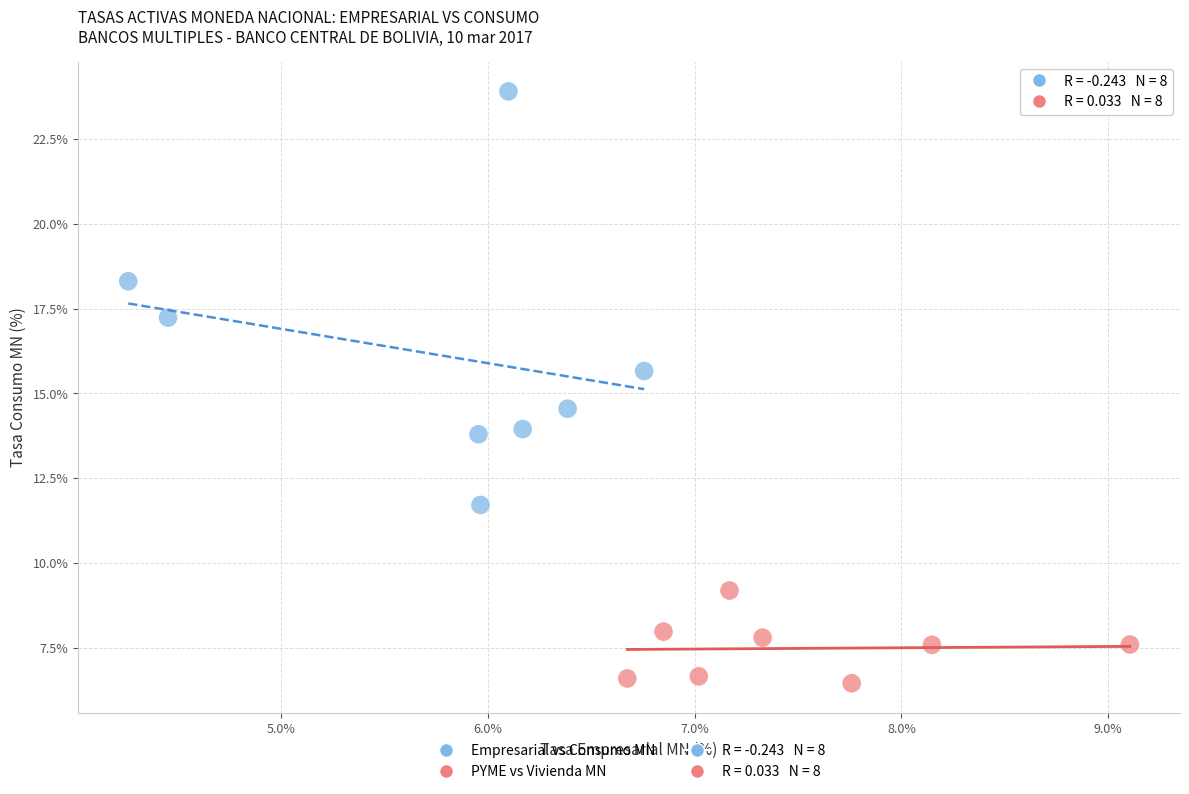

Which series contains the highest Y value?

Empresarial vs Consumo MN